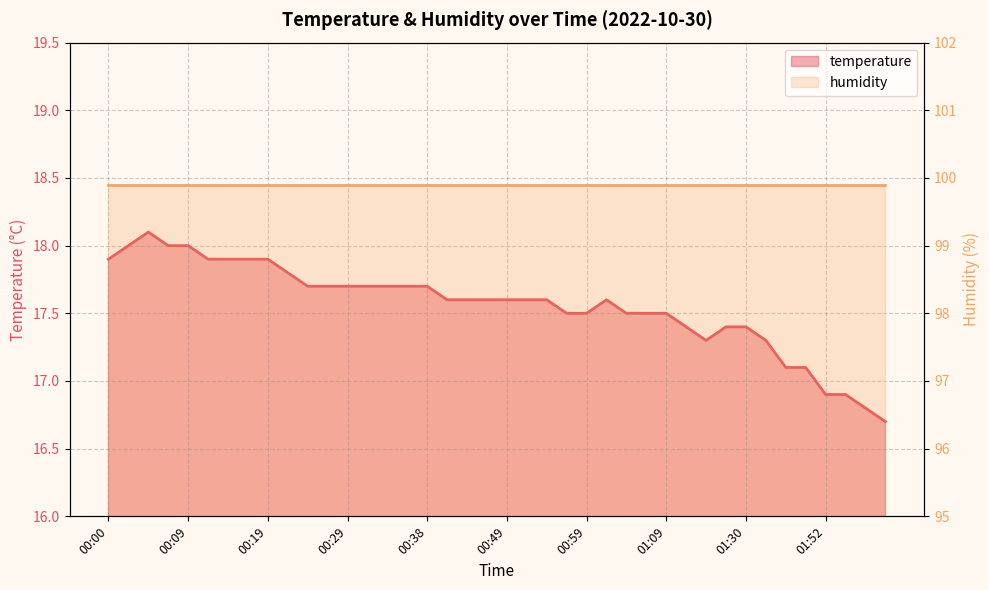

What is the average value of the humidity series?

99.9